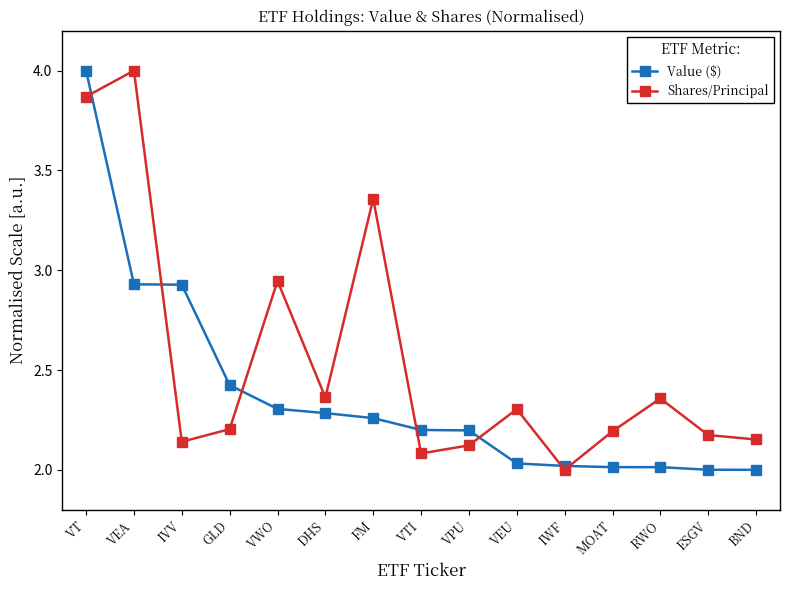

Where do Shares/Principal and Value ($) first cross each other?

VT and VEA